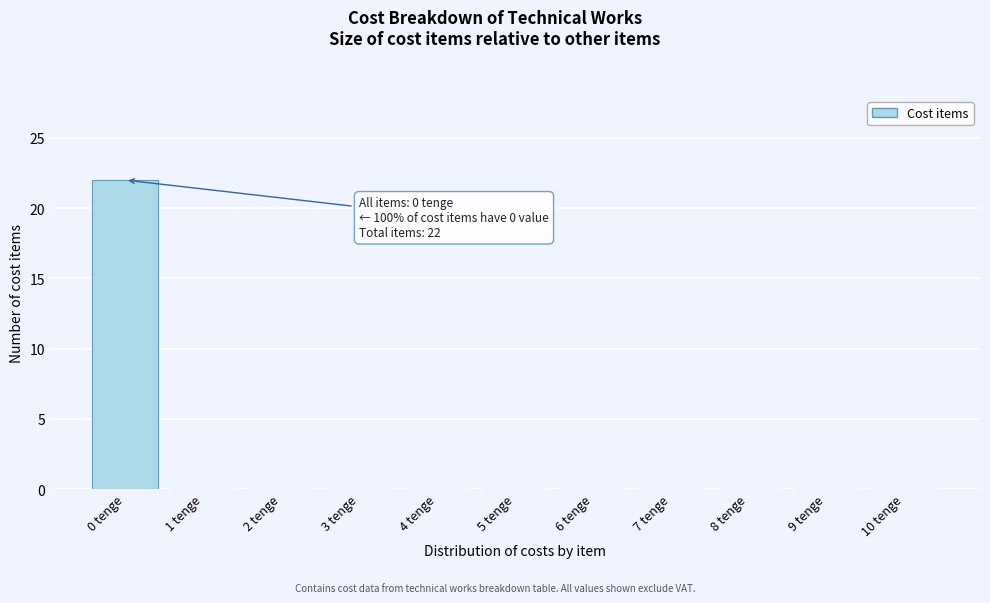

Reading left to right, list all the values displayed in this chart.

0 tenge=22	1 tenge=0	2 tenge=0	3 tenge=0	4 tenge=0	5 tenge=0	6 tenge=0	7 tenge=0	8 tenge=0	9 tenge=0	10 tenge=0